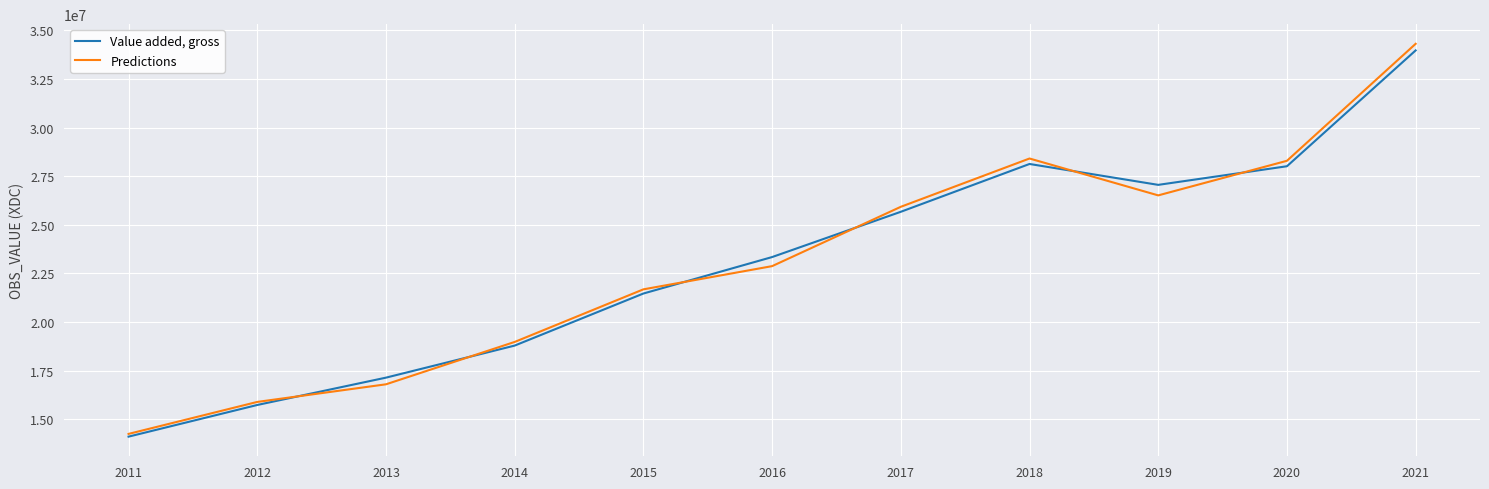

Is the value of Value added, gross at 2019 greater than the value of Predictions at 2016?

Yes